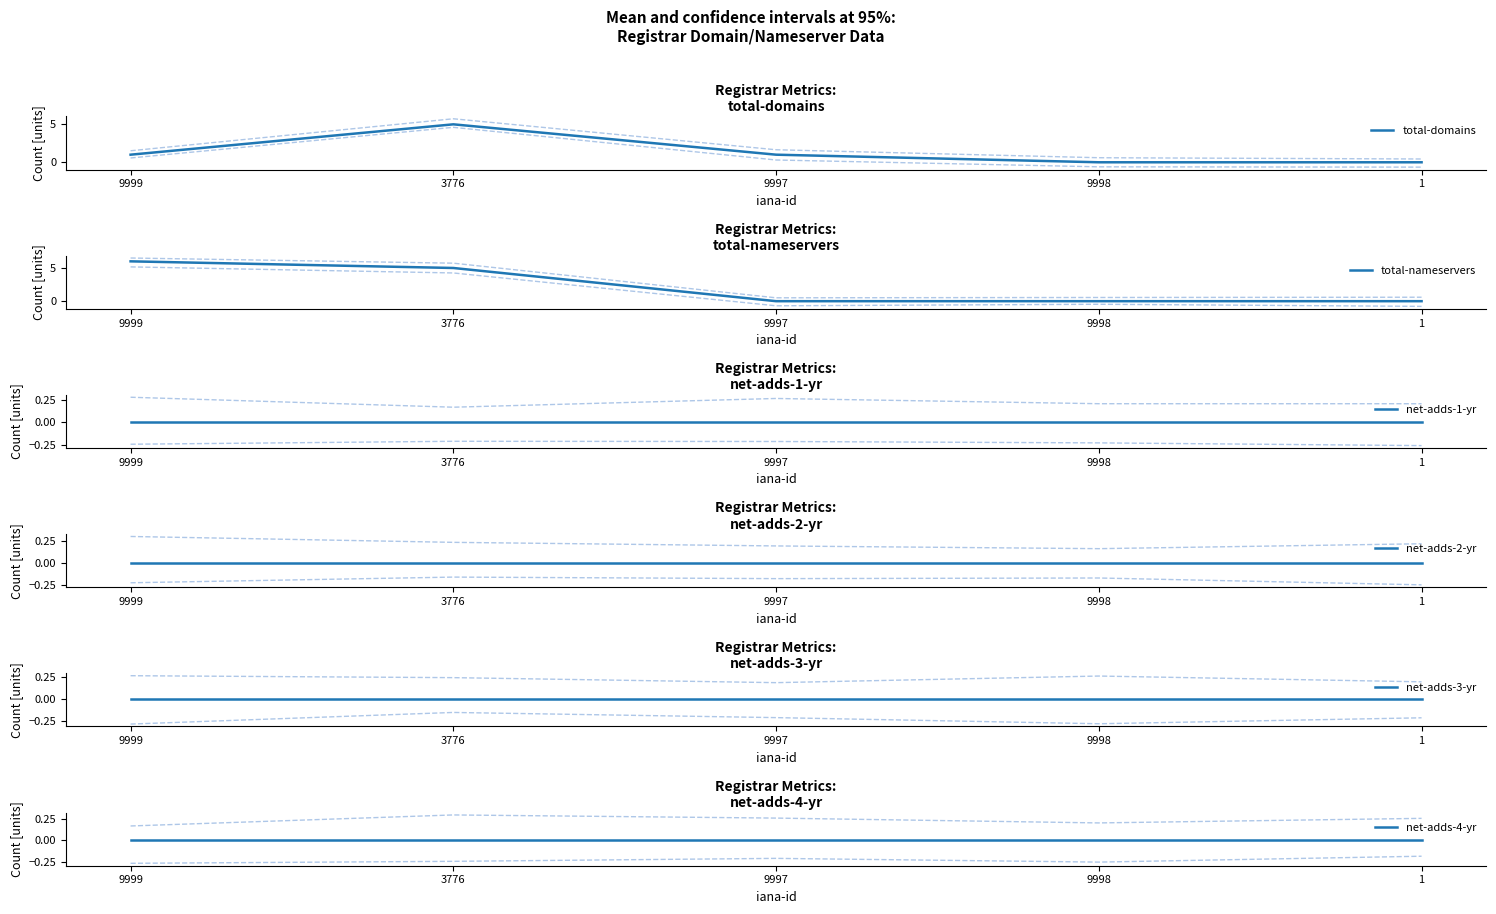

Reading left to right, transcribe all the data shown in this chart.

total-domains: 1	5	1	0	0
total-nameservers: 6	5	0	0	0
net-adds-1-yr: 0	0	0	0	0
net-adds-2-yr: 0	0	0	0	0
net-adds-3-yr: 0	0	0	0	0
net-adds-4-yr: 0	0	0	0	0